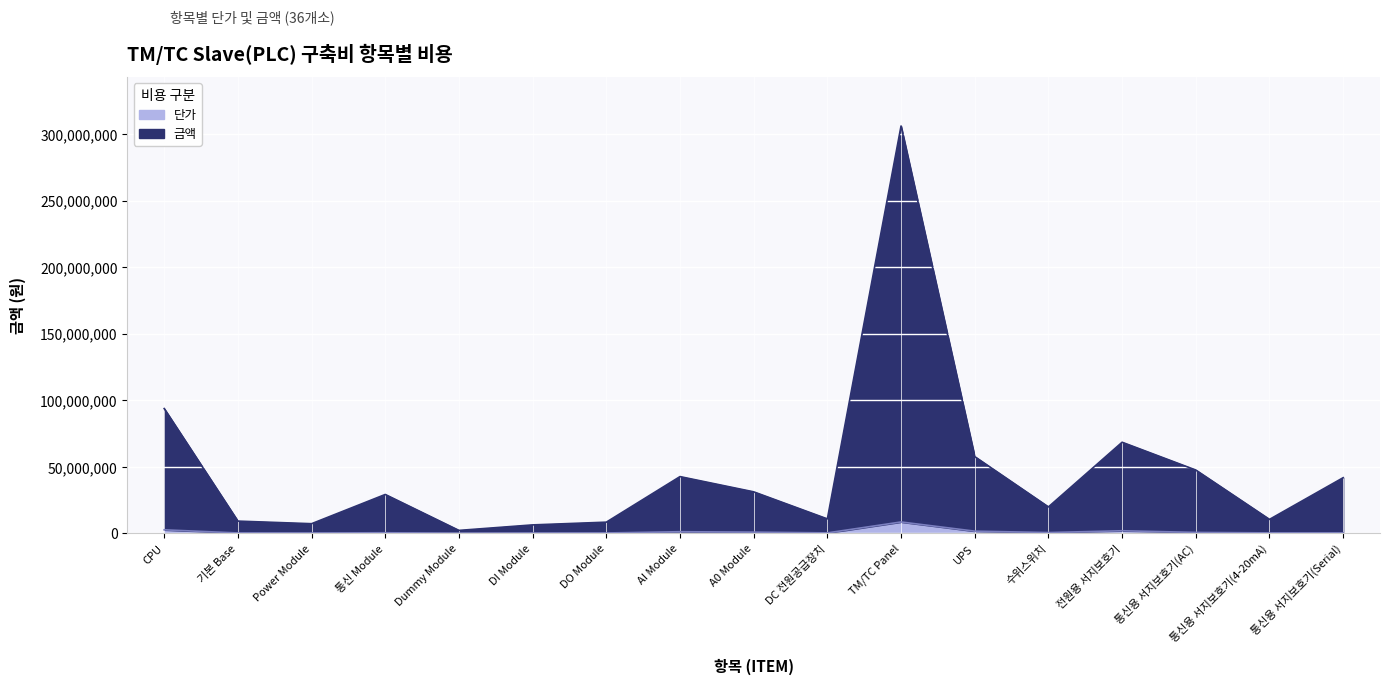

Rank the series by their average value, from highest to lowest.

금액, 단가